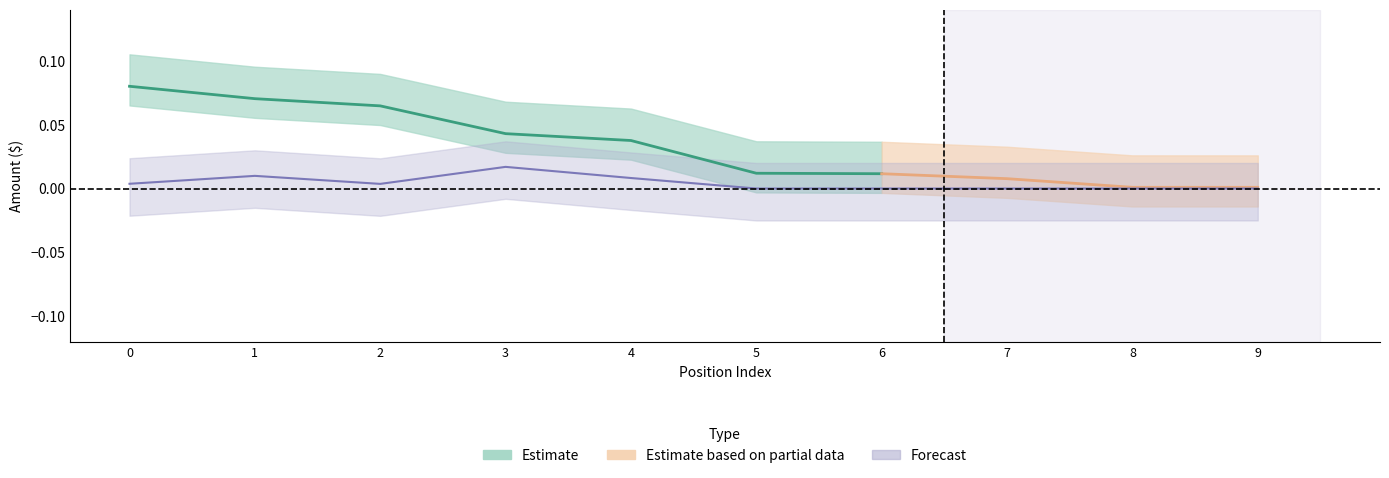

True or false: the data shows 0.0 at 3.

False